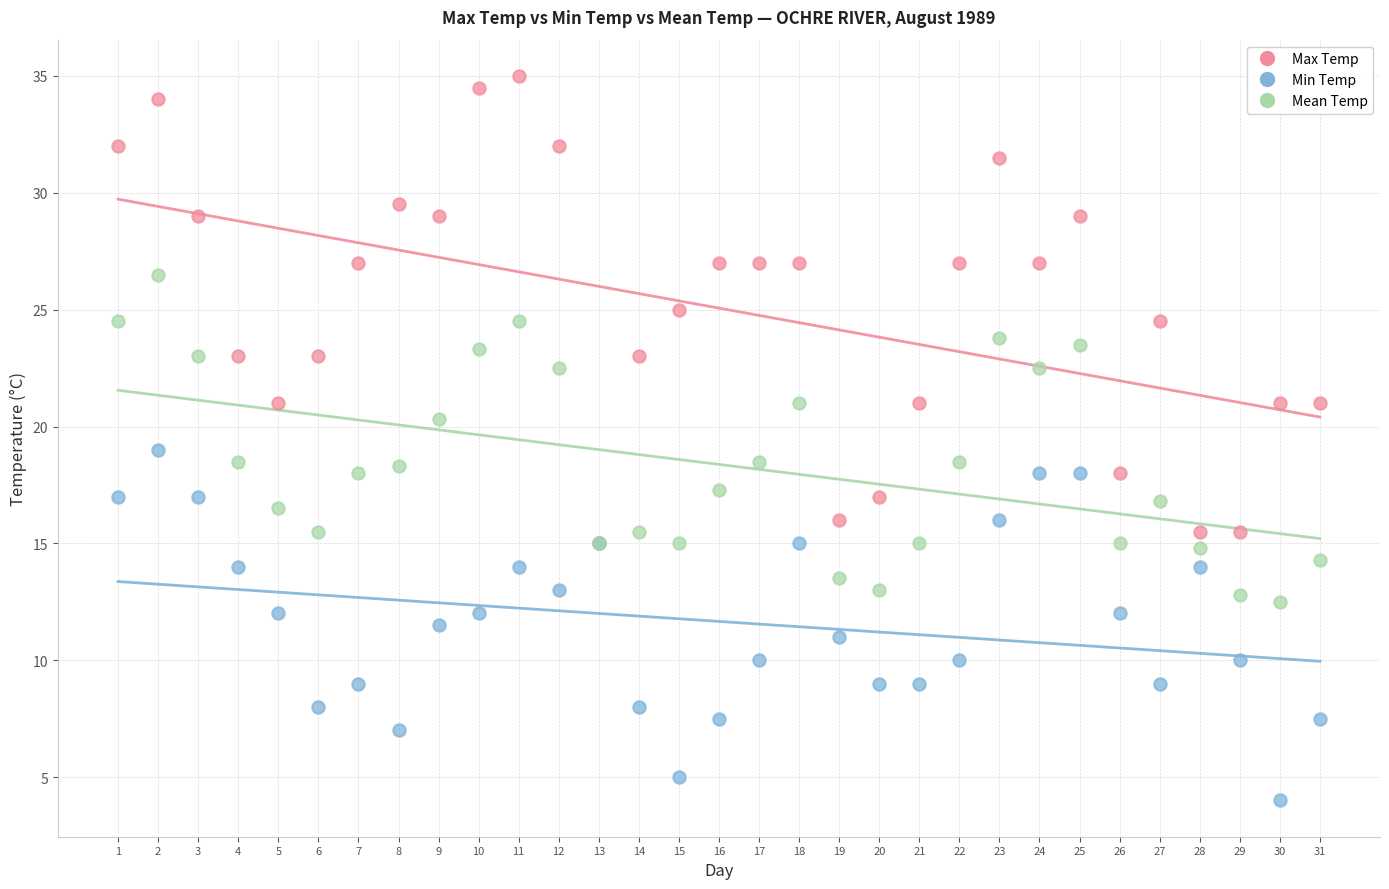

Which series reaches the maximum Y coordinate?

Max Temp